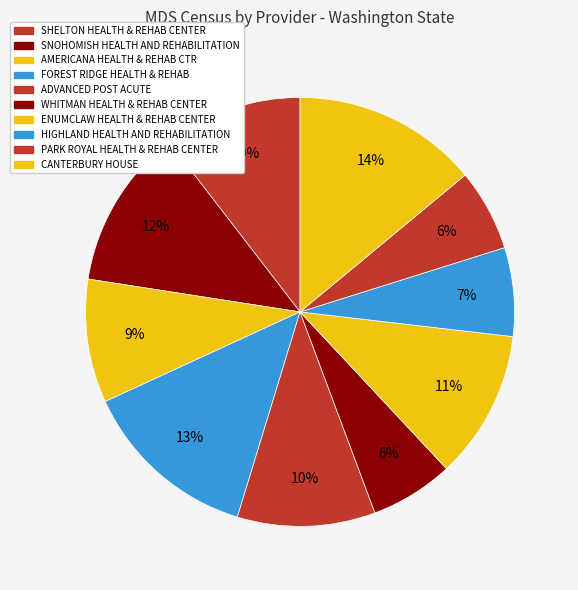

How many slices are in this pie chart?

10